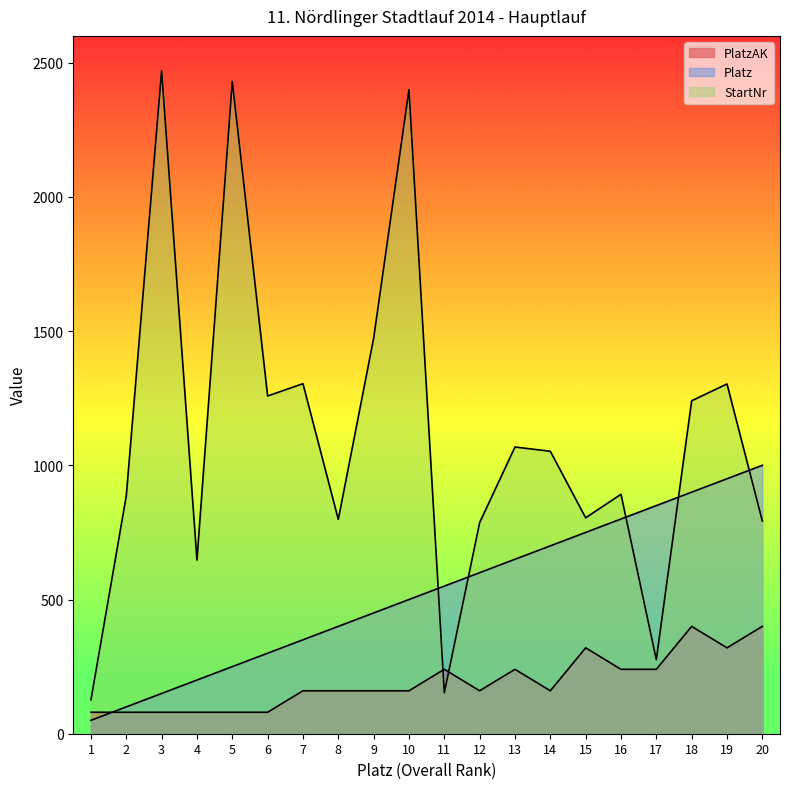

After their last crossing, which series has the higher values: StartNr or PlatzAK?

StartNr